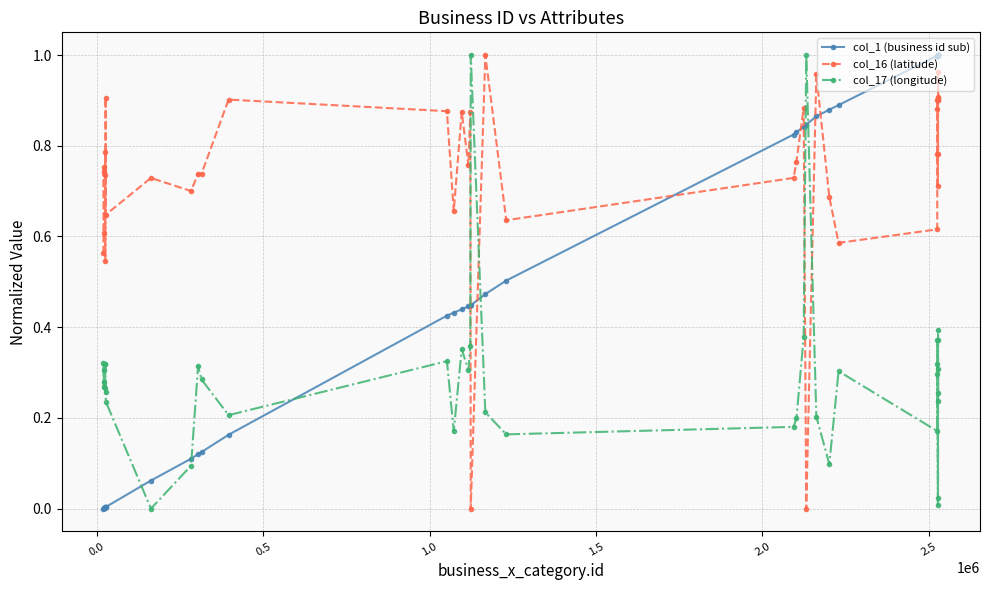

True or false: col_1 (business id sub) and col_17 (longitude) cross at least once.

True